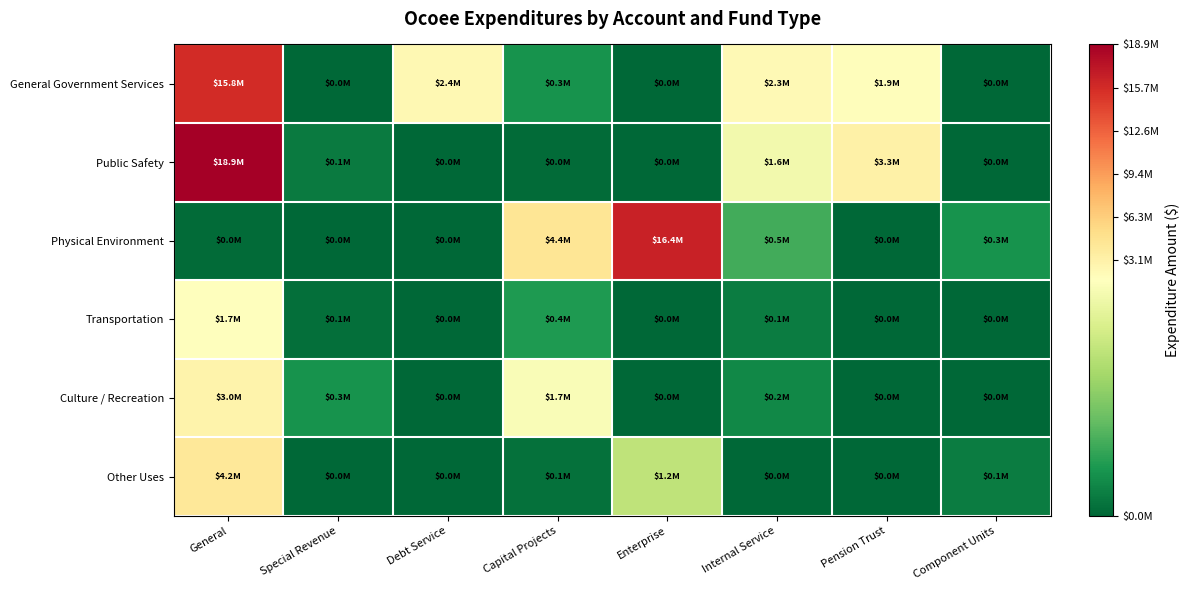

What is the total value across all series at Internal Service?

4759774